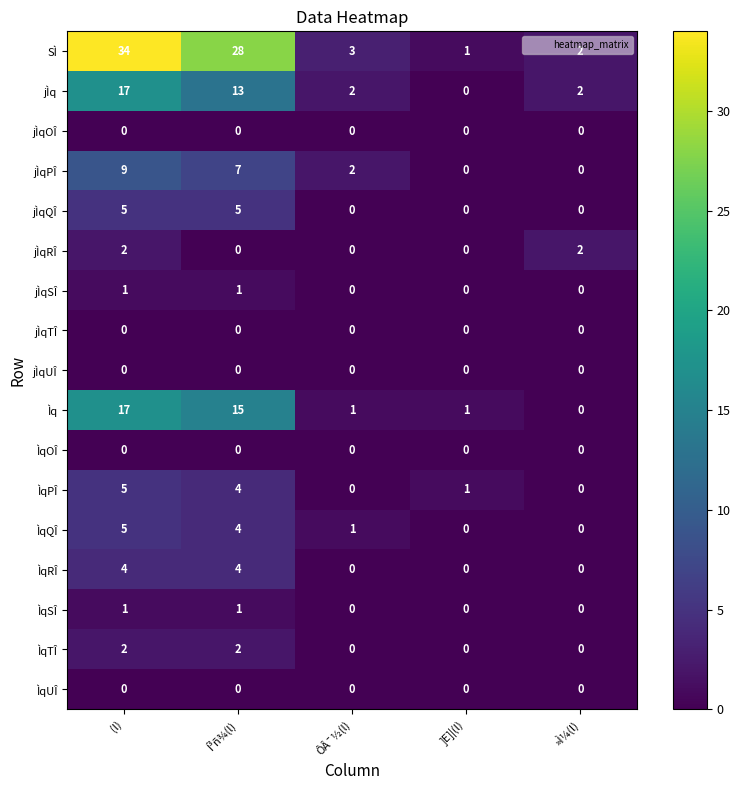

At which category is the sum across all series the highest?

(l)